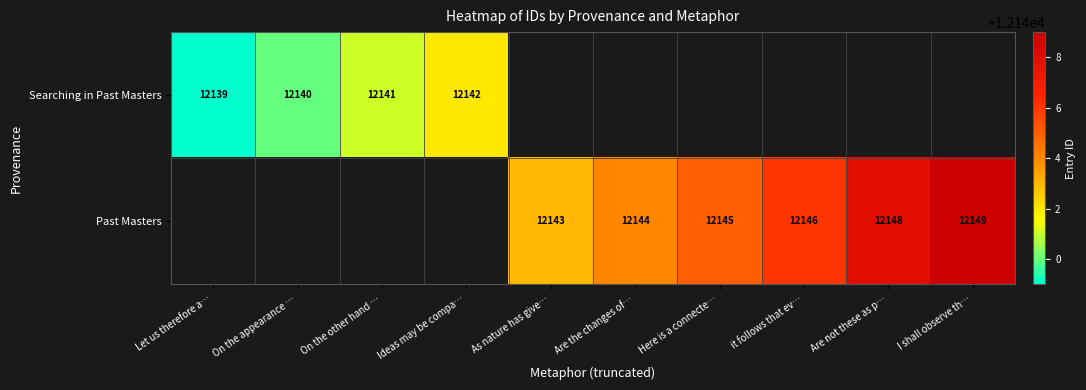

At which category does the chart reach its minimum across all series?

Let us therefore a…